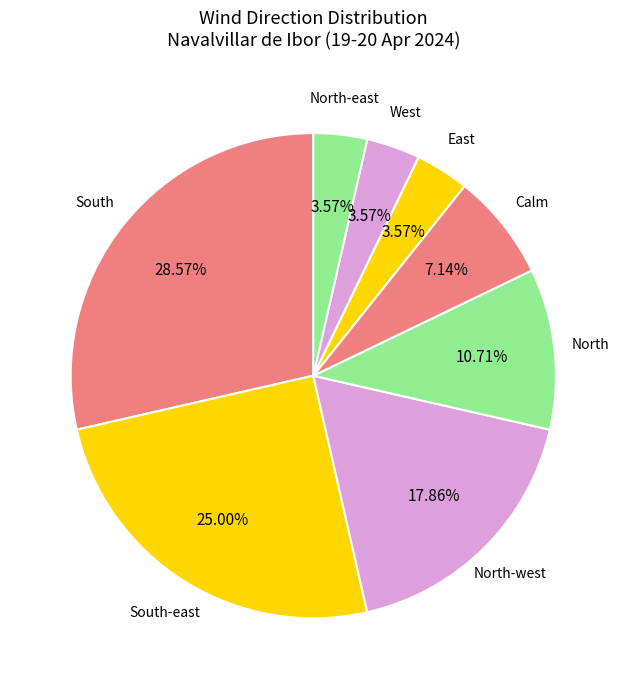

How many slices are in this pie chart?

8